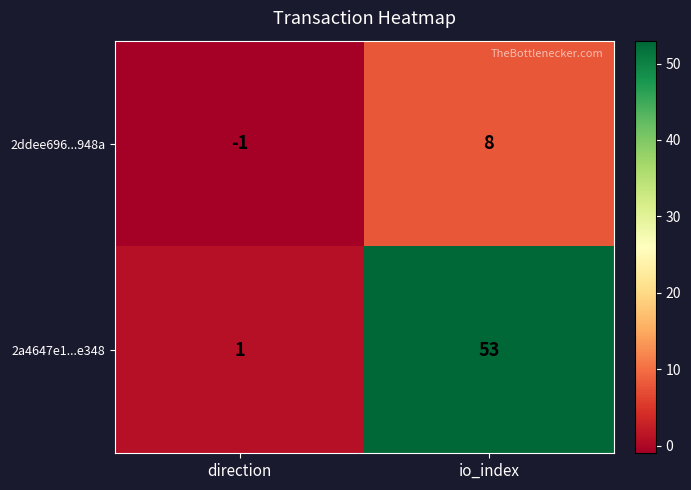

The value of 2ddee696...948a at io_index is 6. True or false?

False